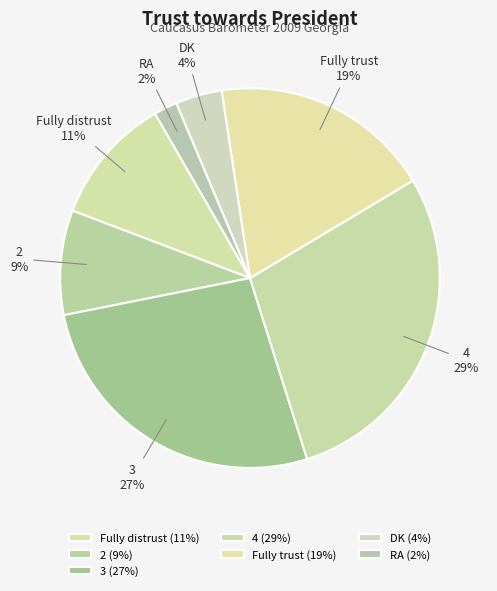

To the nearest percent, what portion does DK represent?

4%